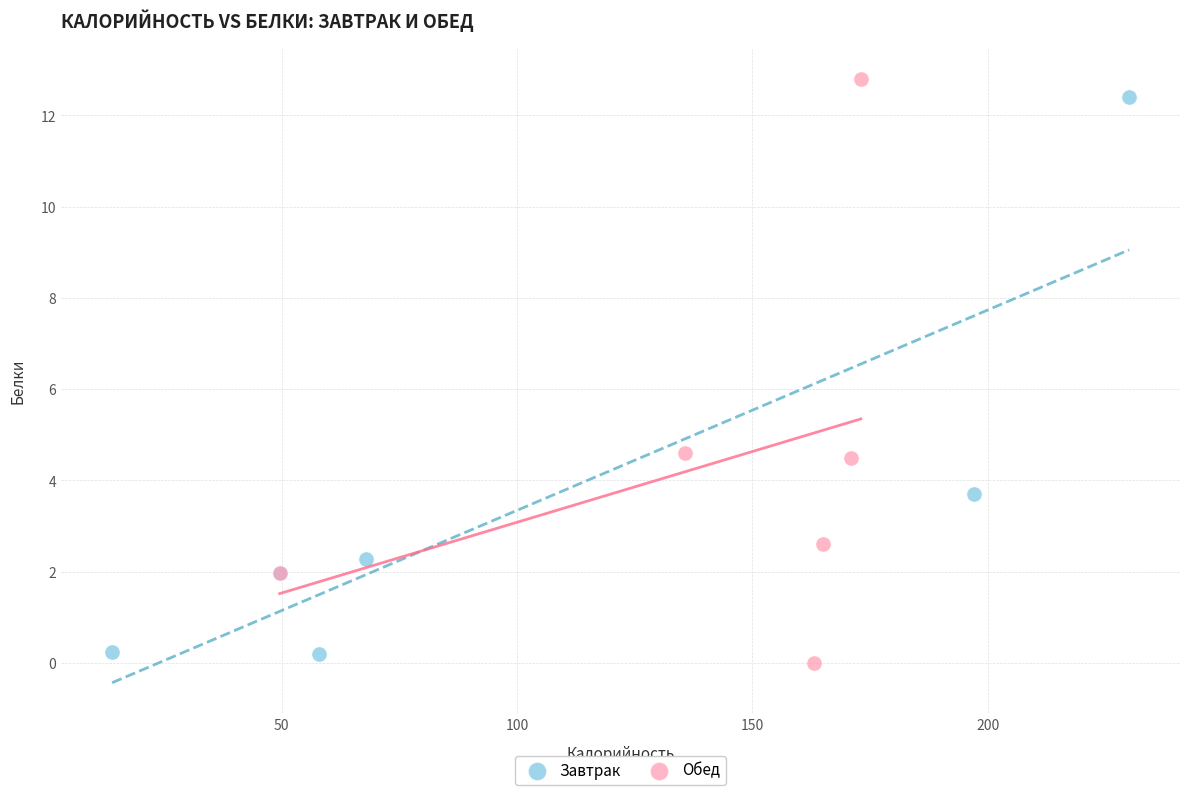

Which series has the widest spread of Y values?

Обед